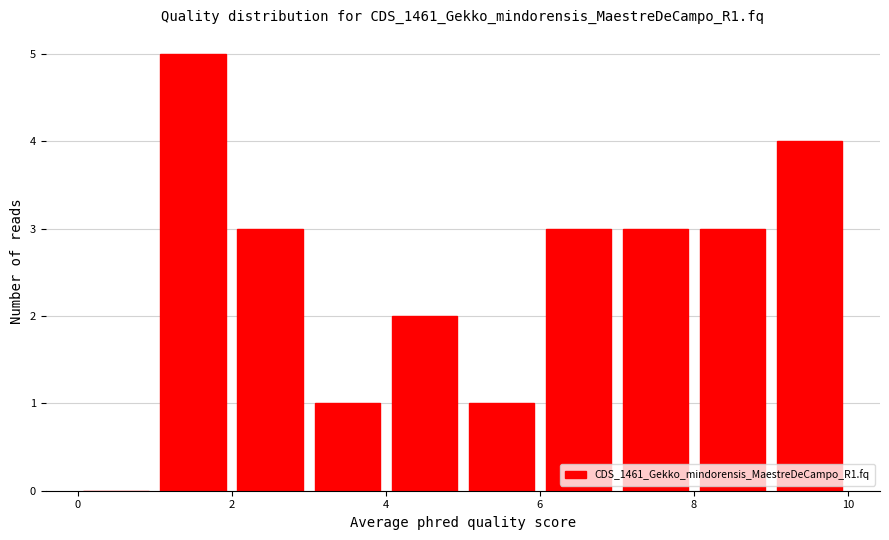

What is the height of the bar covering 5 to 6 on the x-axis? The values are not printed on the chart, so give them approximately, as read against the axis.

1